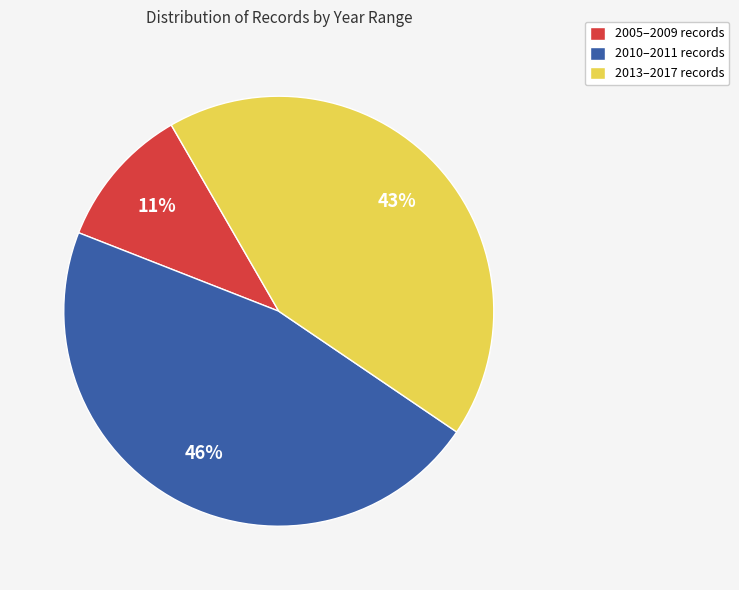

To the nearest percent, what is the average slice percentage?

33%